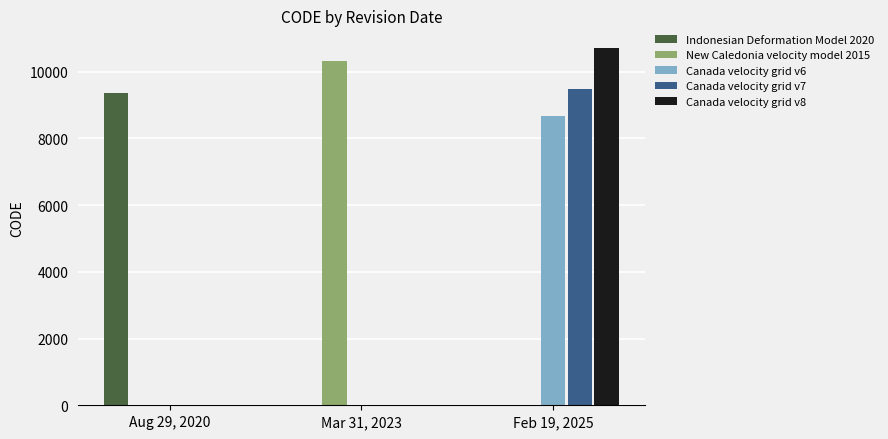

True or false: Canada velocity grid v6 has a value of 8676 at Feb 19, 2025.

True